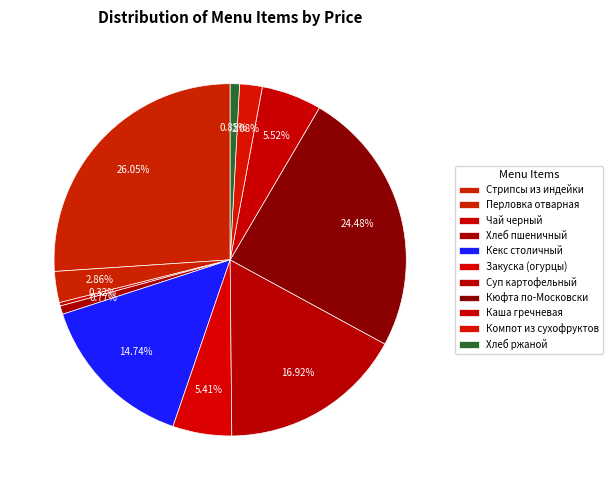

What is the ratio of the value at Стрипсы из индейки to the value at Хлеб ржаной?

30.6